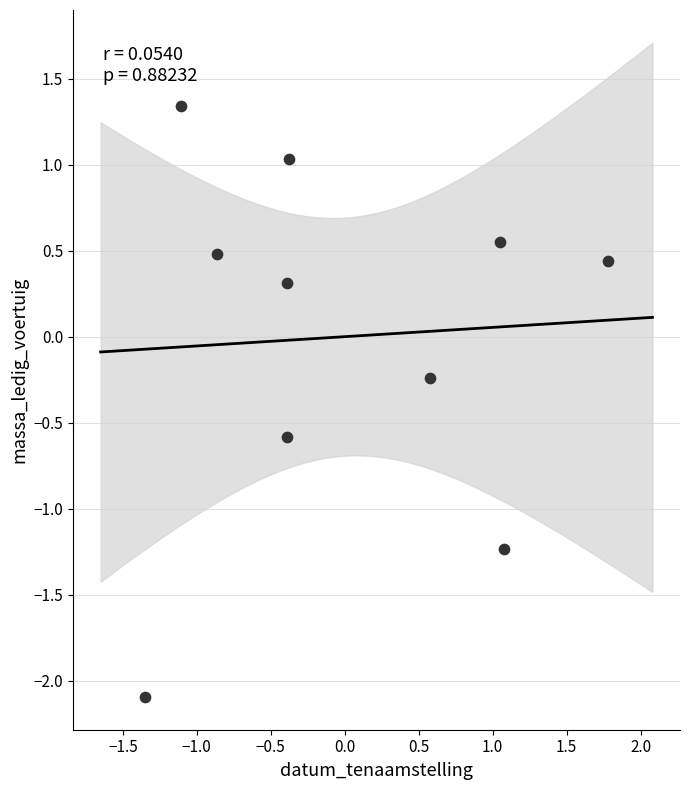

What is the range of X values (max minus min)?

3.1